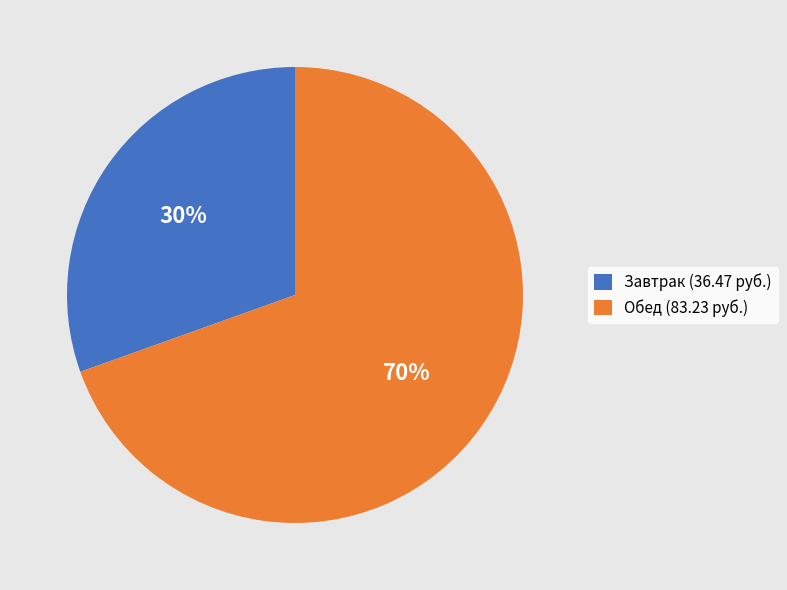

To the nearest percent, what is the combined percentage of Завтрак (36.47 руб.) and Обед (83.23 руб.)?

100%